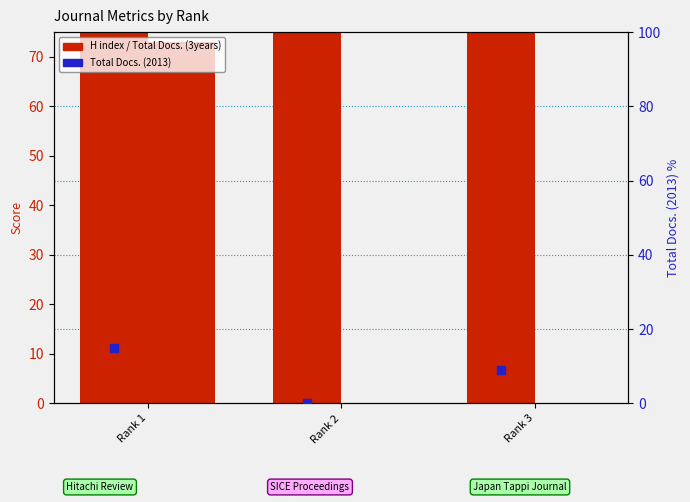

At how many categories does at least one series exceed 88?

3